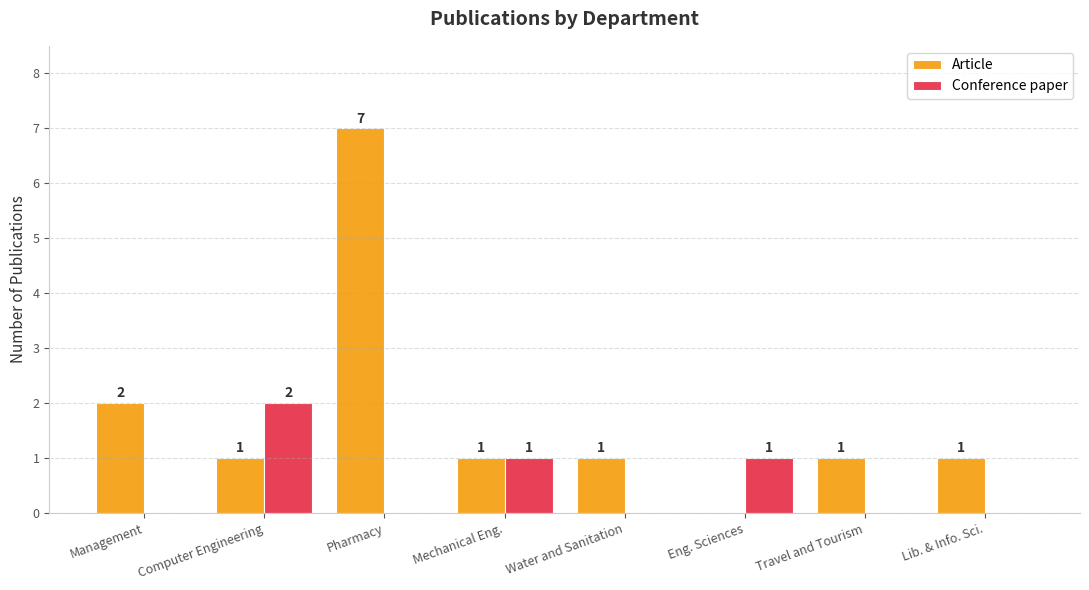

Reading left to right, transcribe all the data shown in this chart.

Article: 2	1	7	1	1	0	1	1
Conference paper: 0	2	0	1	0	1	0	0